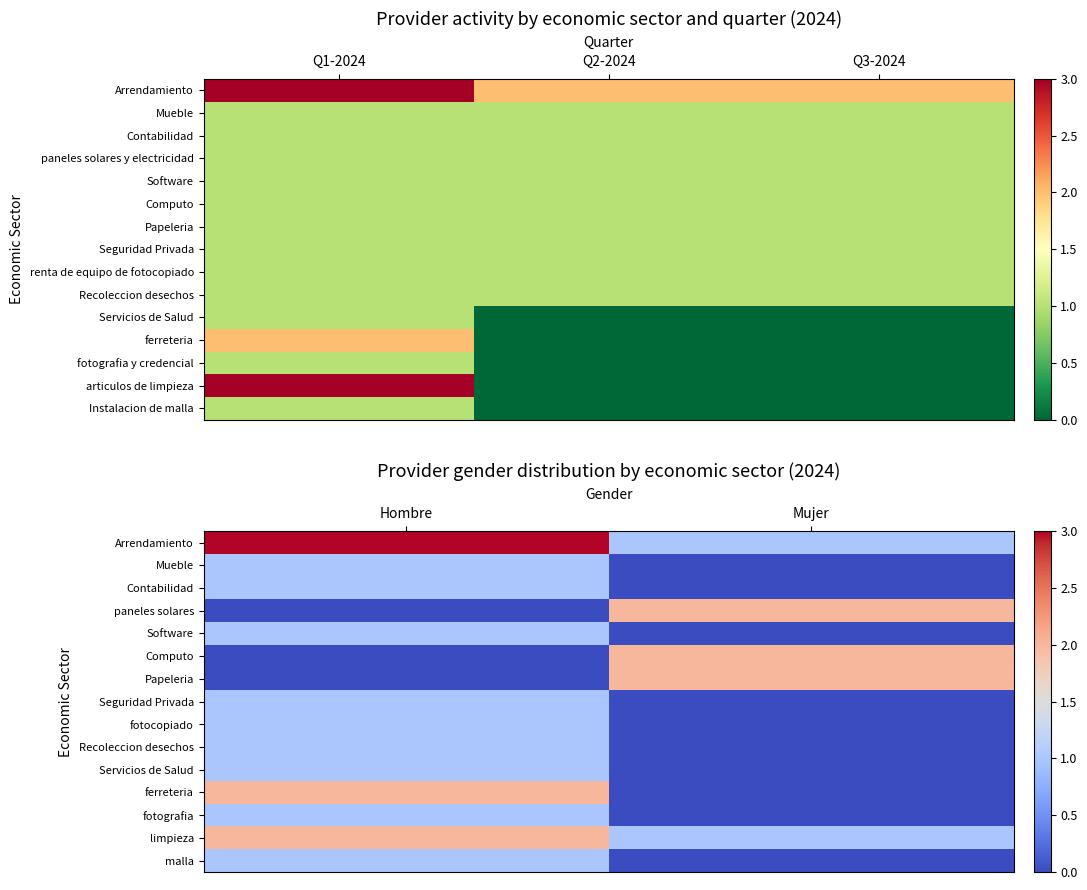

True or false: Computo has a value of 1 at Mujer.

False